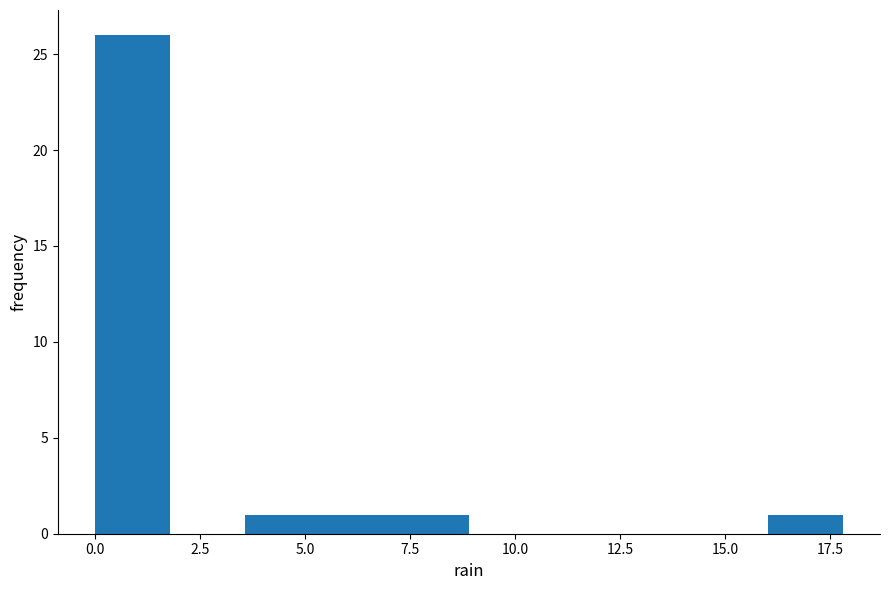

Read against the x-axis, roughly where is the centre of the tallest bar?

1.0